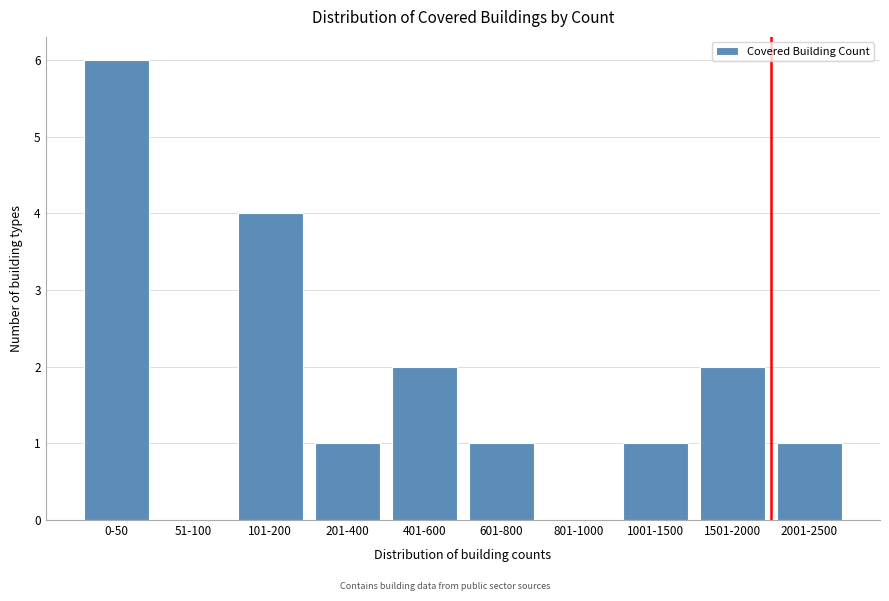

Reading left to right, what are all the values shown in this chart?

0-50=6	51-100=0	101-200=4	201-400=1	401-600=2	601-800=1	801-1000=0	1001-1500=1	1501-2000=2	2001-2500=1